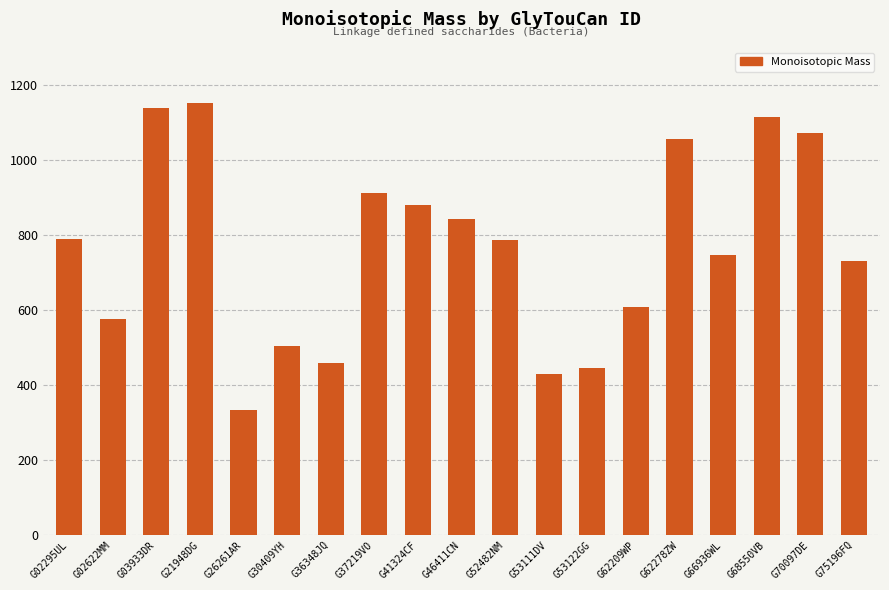

What is the approximate value at G75196FQ?

731.3